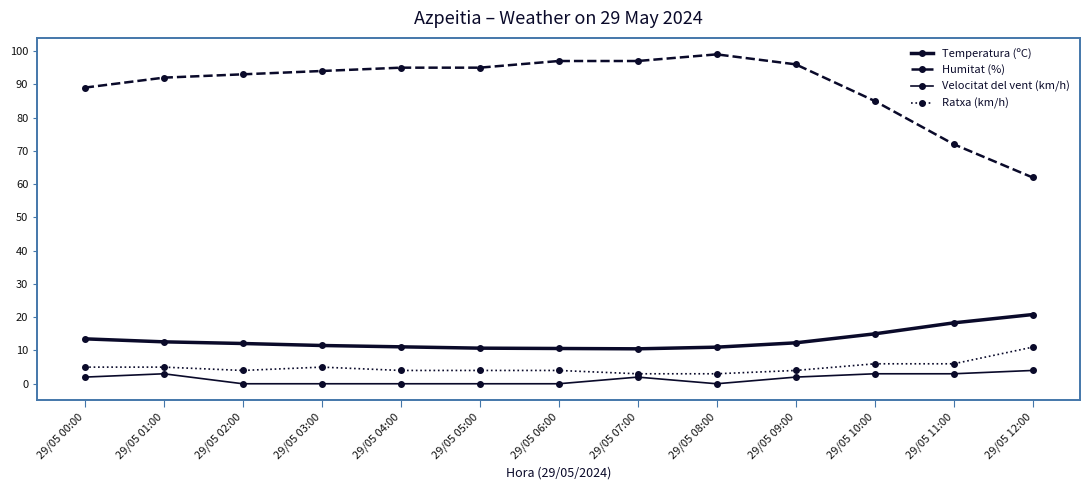

True or false: Temperatura (ºC) and Ratxa (km/h) cross at least once.

False